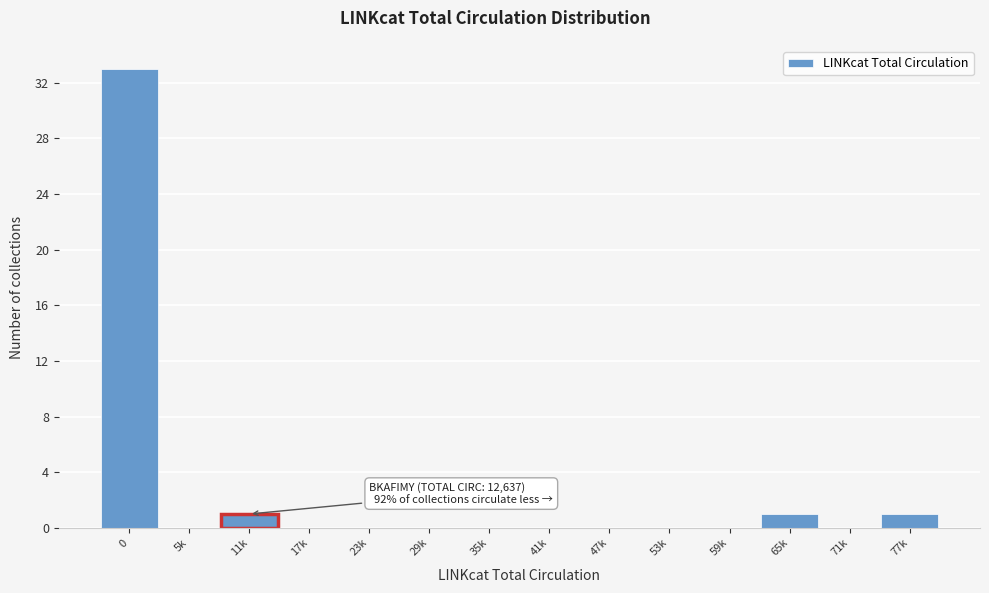

Reading left to right, what are all the values shown in this chart?

0=33	5k=0	11k=1	17k=0	23k=0	29k=0	35k=0	41k=0	47k=0	53k=0	59k=0	65k=1	71k=0	77k=1